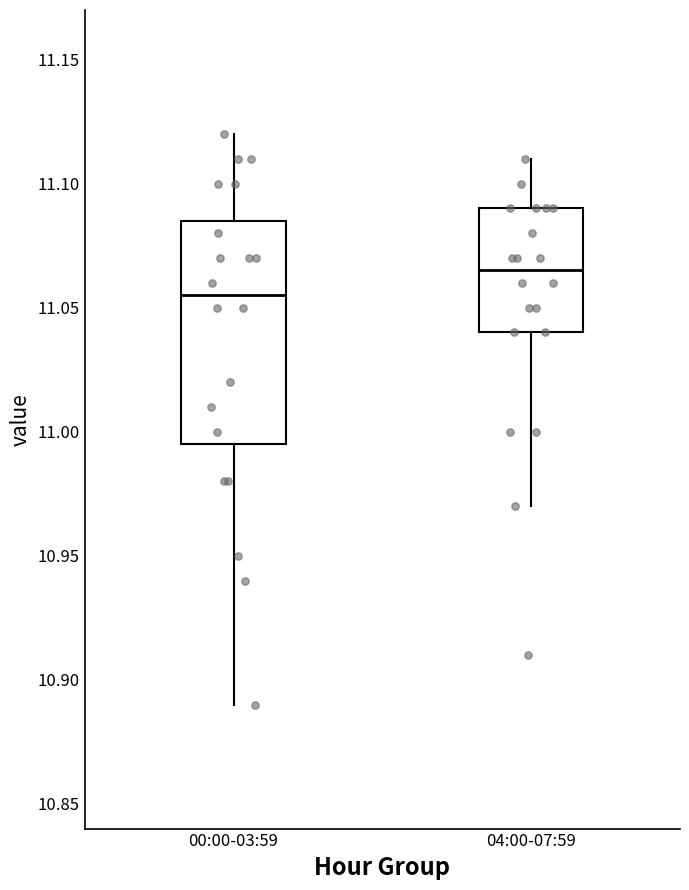

Where does the lower whisker of the box for 00:00-03:59 end on the y-axis? The values are not printed on the chart, so give them approximately, as read against the axis.

10.890